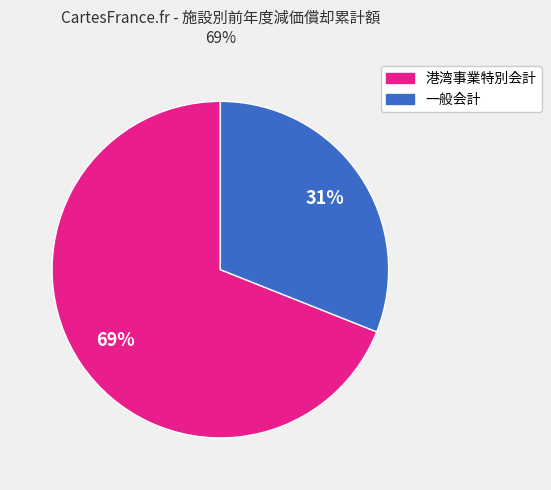

To the nearest percent, what is the average slice percentage?

50%